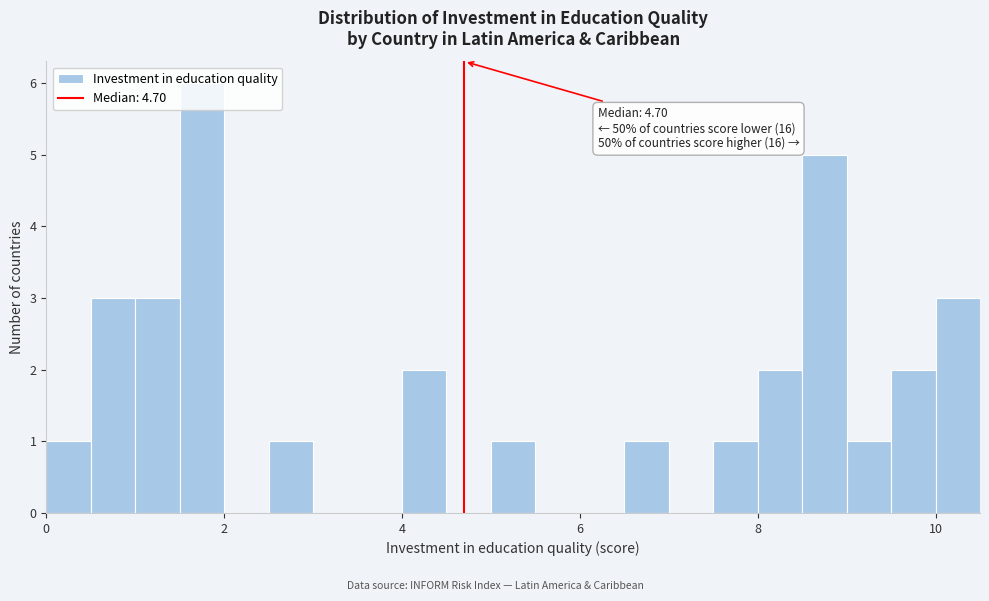

Around what value on the x-axis is the tallest bar? Give the approximate position of its centre, as read against the axis.

1.8